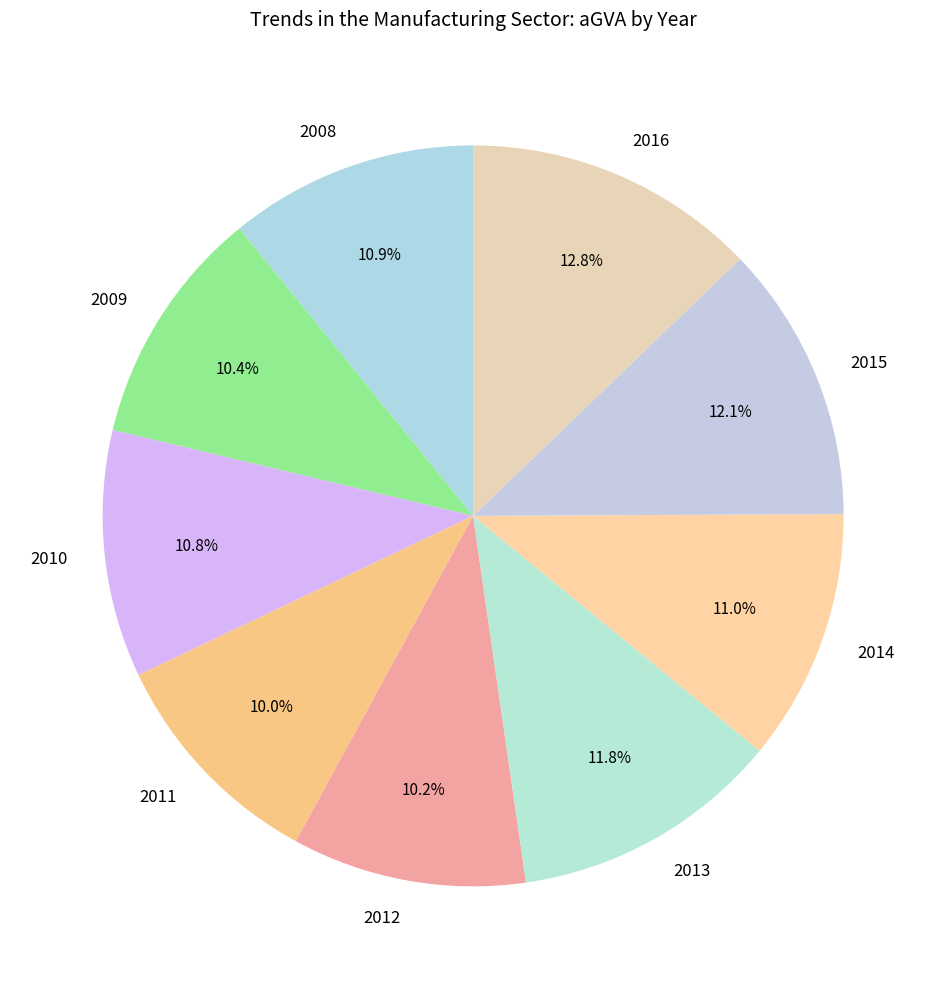

To the nearest percent, what portion does 2014 represent?

11%